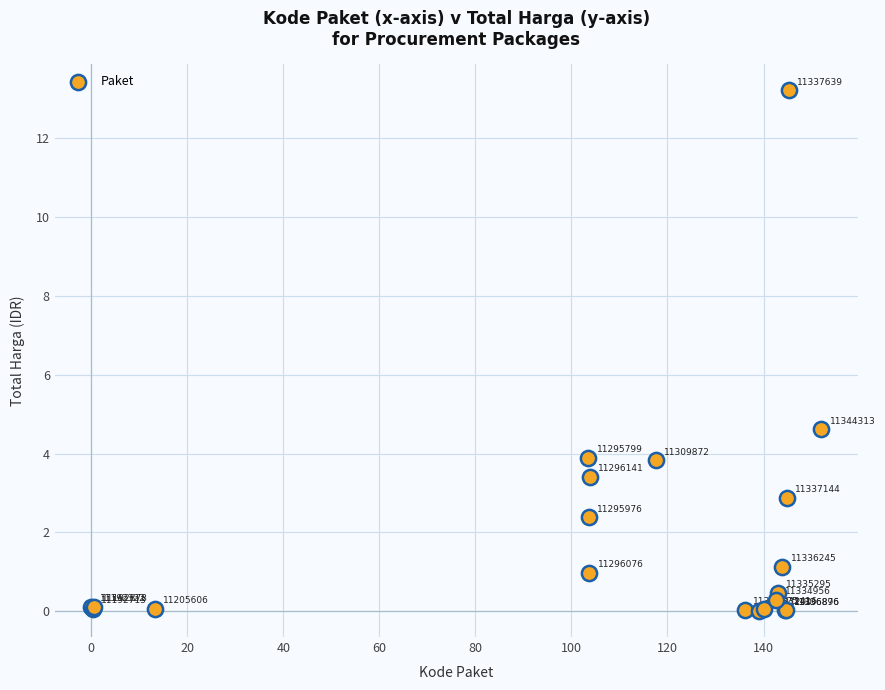

What Y value in the scatter plot is closest to 6?

4.6